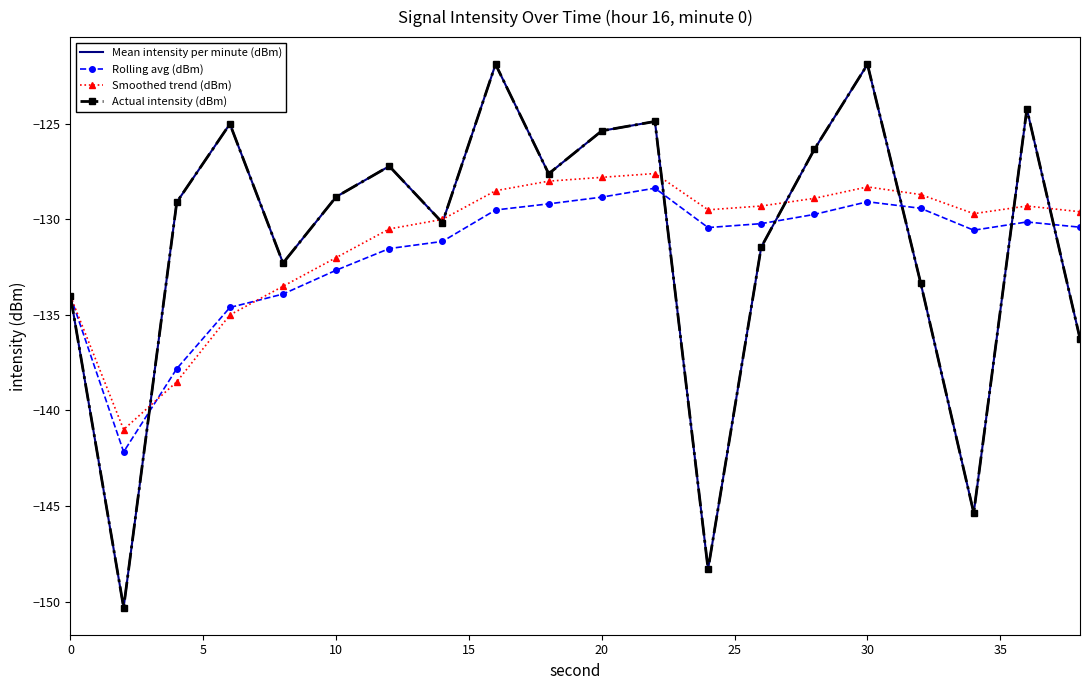

Reading left to right, list all the values displayed in this chart.

Mean intensity per minute (dBm): -134.0	-150.3	-129.1	-125.0	-132.3	-128.8	-127.2	-130.2	-121.9	-127.6	-125.4	-124.9	-148.3	-131.5	-126.3	-121.9	-133.3	-145.4	-124.2	-136.2
Rolling avg (dBm): -134.0	-142.2	-137.8	-134.6	-133.9	-132.7	-131.5	-131.2	-129.5	-129.2	-128.8	-128.4	-130.4	-130.2	-129.7	-129.1	-129.4	-130.6	-130.1	-130.4
Smoothed trend (dBm): -134.0	-141.0	-138.5	-135.0	-133.5	-132.0	-130.5	-130.0	-128.5	-128.0	-127.8	-127.6	-129.5	-129.3	-128.9	-128.3	-128.7	-129.7	-129.3	-129.6
Actual intensity (dBm): -134.0	-150.3	-129.1	-125.0	-132.3	-128.8	-127.2	-130.2	-121.9	-127.6	-125.4	-124.9	-148.3	-131.5	-126.3	-121.9	-133.3	-145.4	-124.2	-136.2